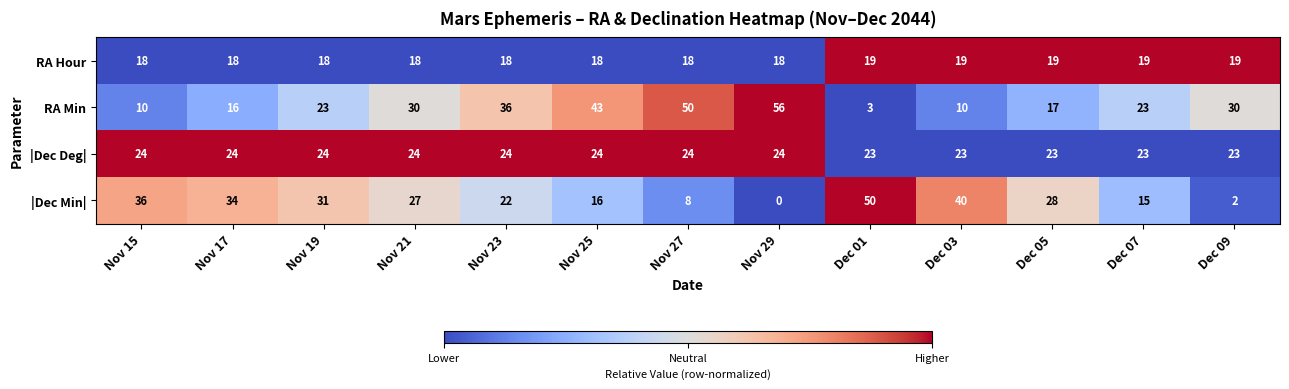

The |Dec Min| series shows 31 at Nov 19. True or false?

True